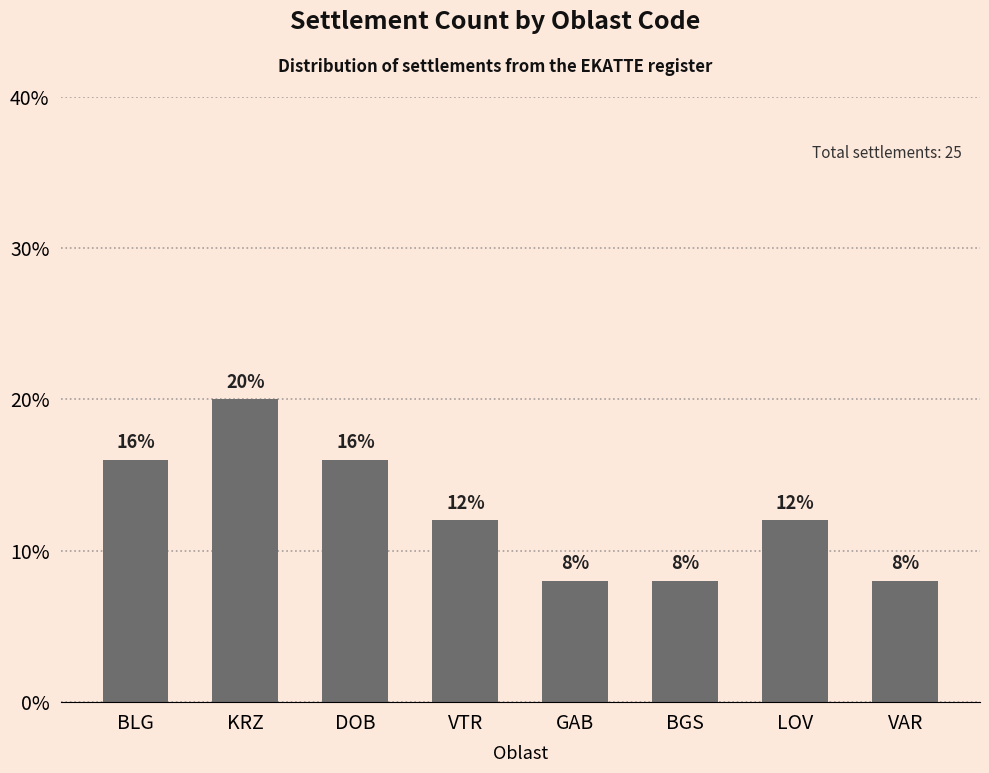

Does the chart contain any negative values?

No